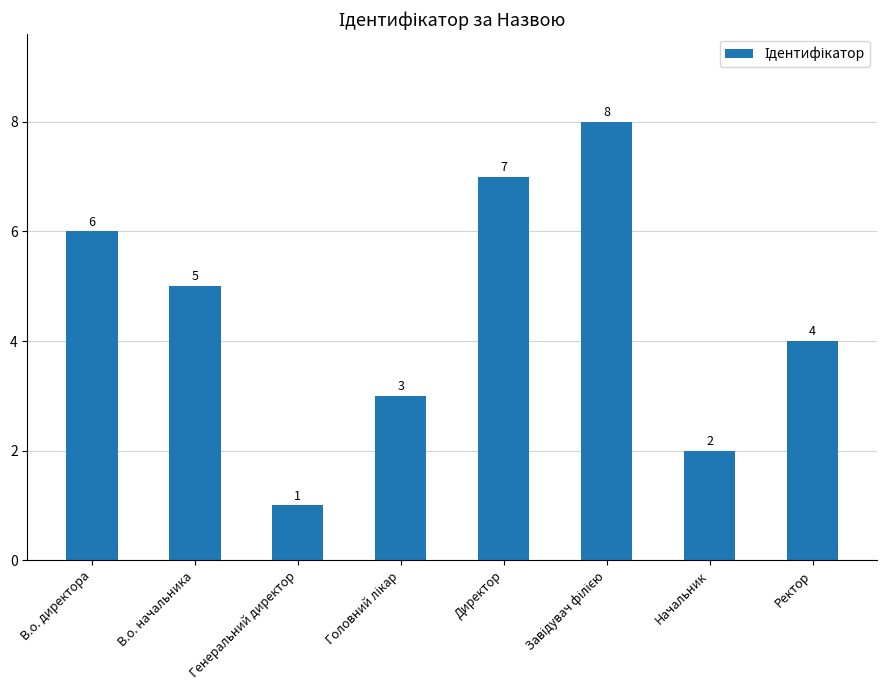

What is the label of the 1st bar from the left?

В.о. директора